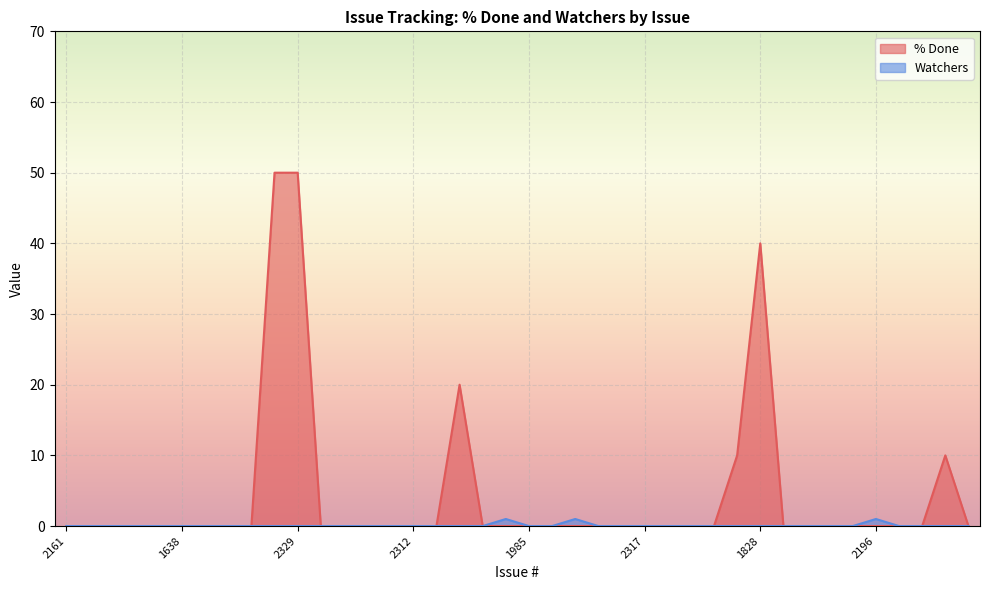

At which label does % Done reach its minimum?

2161